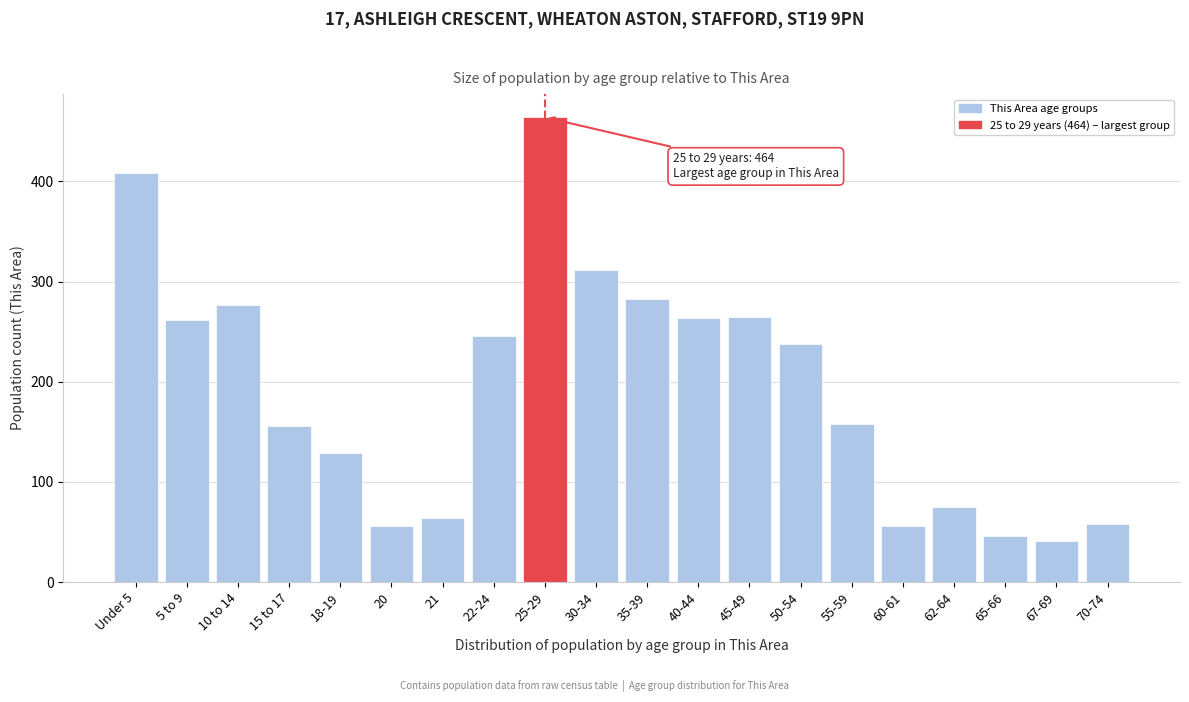

Is it true that the value at 65-66 is 66?

False